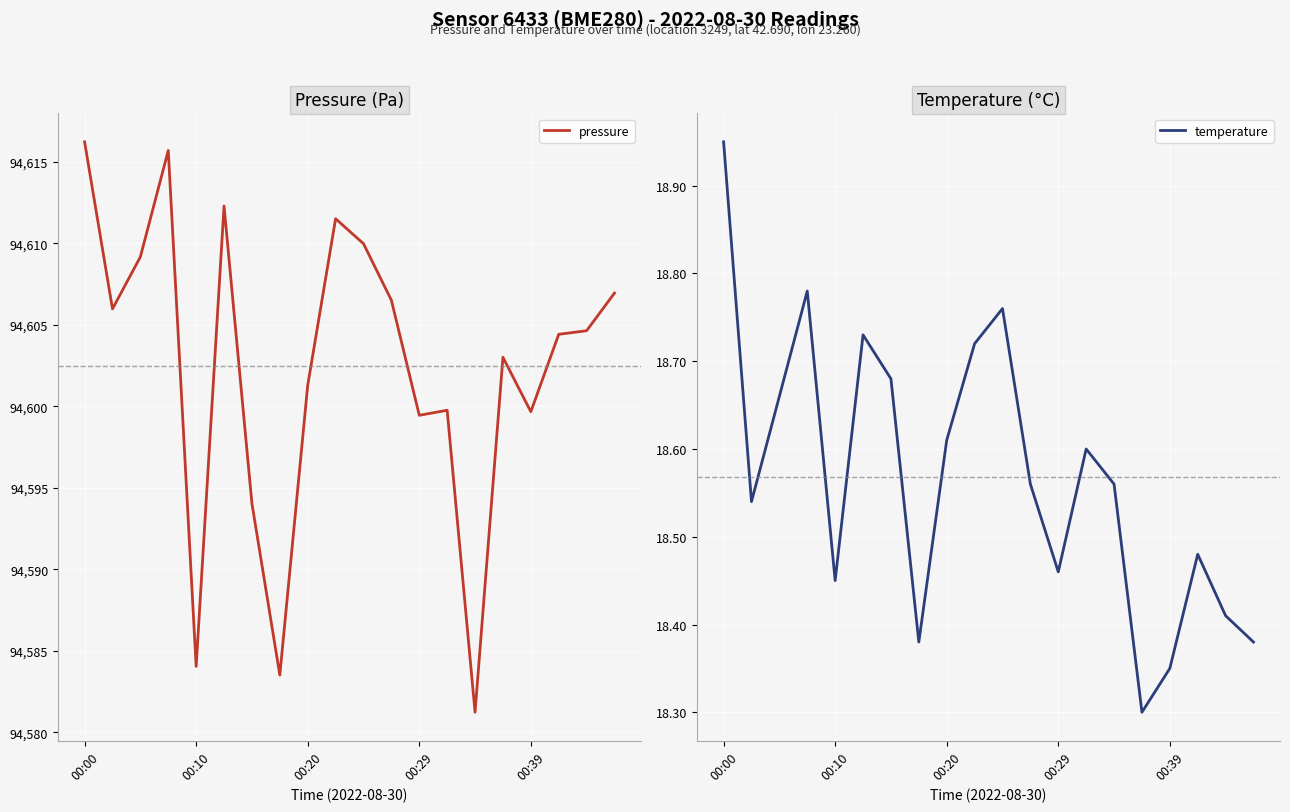

Where does the pressure series first go above 94604?

00:00